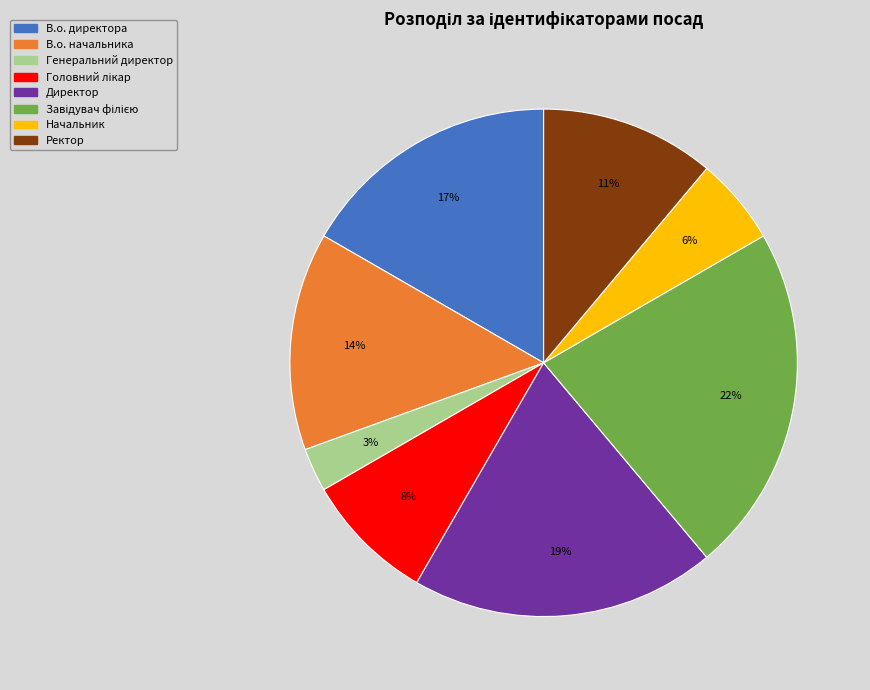

Between Ректор and В.о. директора, which is larger?

В.о. директора